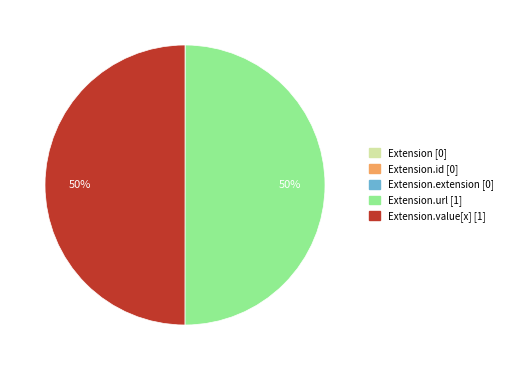

To the nearest percent, what is the average slice percentage?

20%